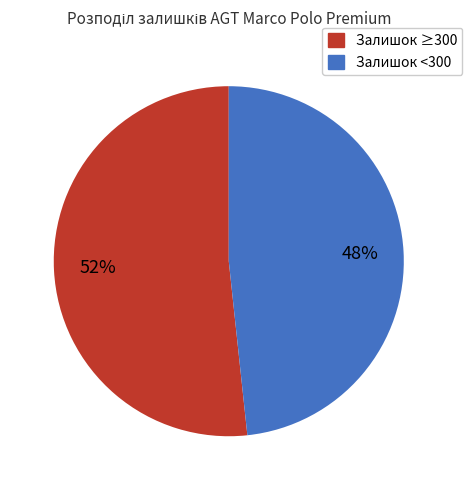

To the nearest percent, what is the average slice percentage?

50%